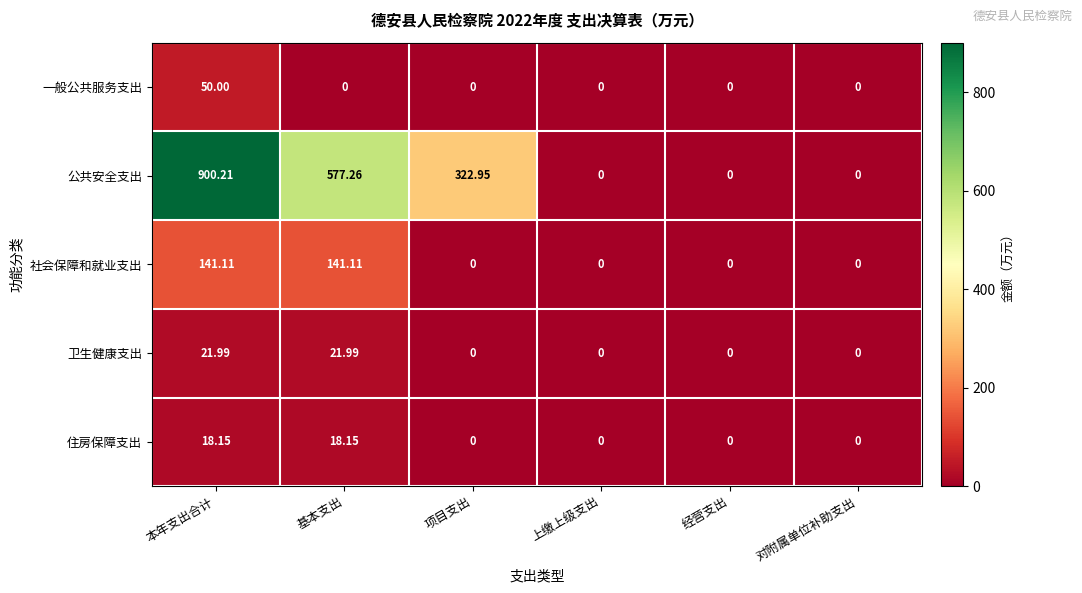

Which series has the widest spread of values?

公共安全支出